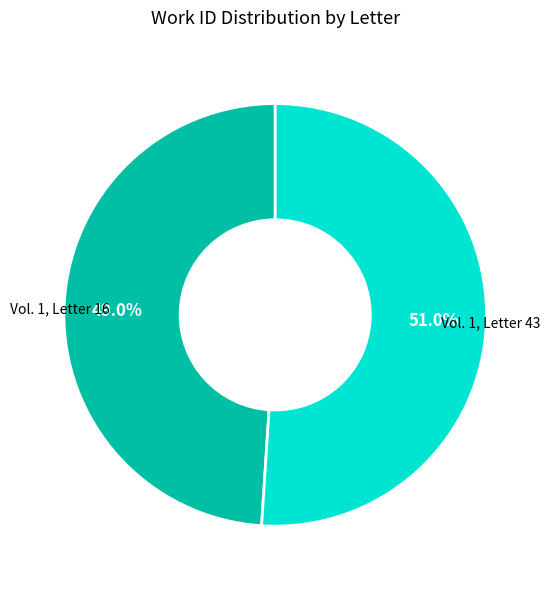

The Vol. 1, Letter 43 slice represents 51% of the pie. True or false?

True